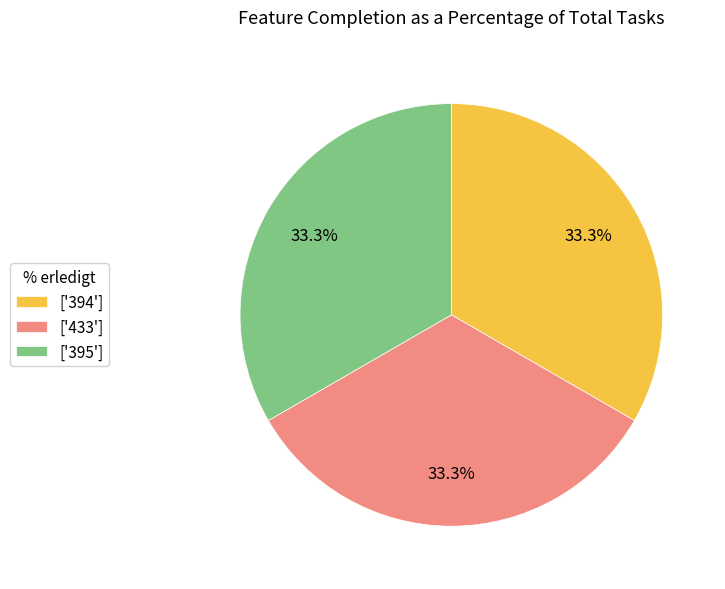

What is the total percentage of ['433'] and ['395']?

66.7%